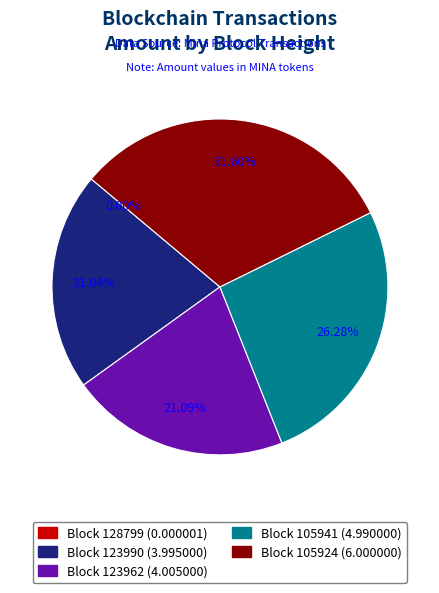

Is there any slice that represents more than half of the pie?

No